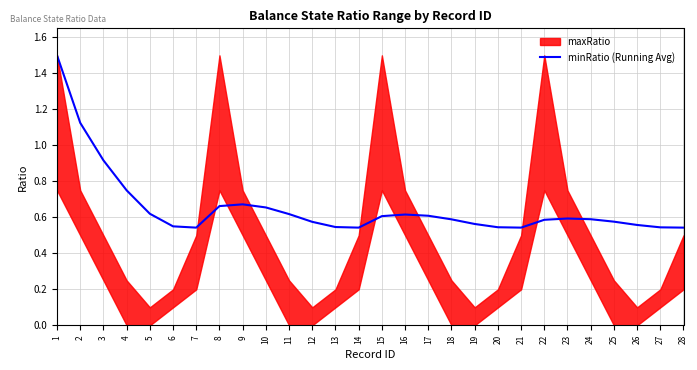

How many points are higher than both their immediate neighbors (excluding endpoints)?

3